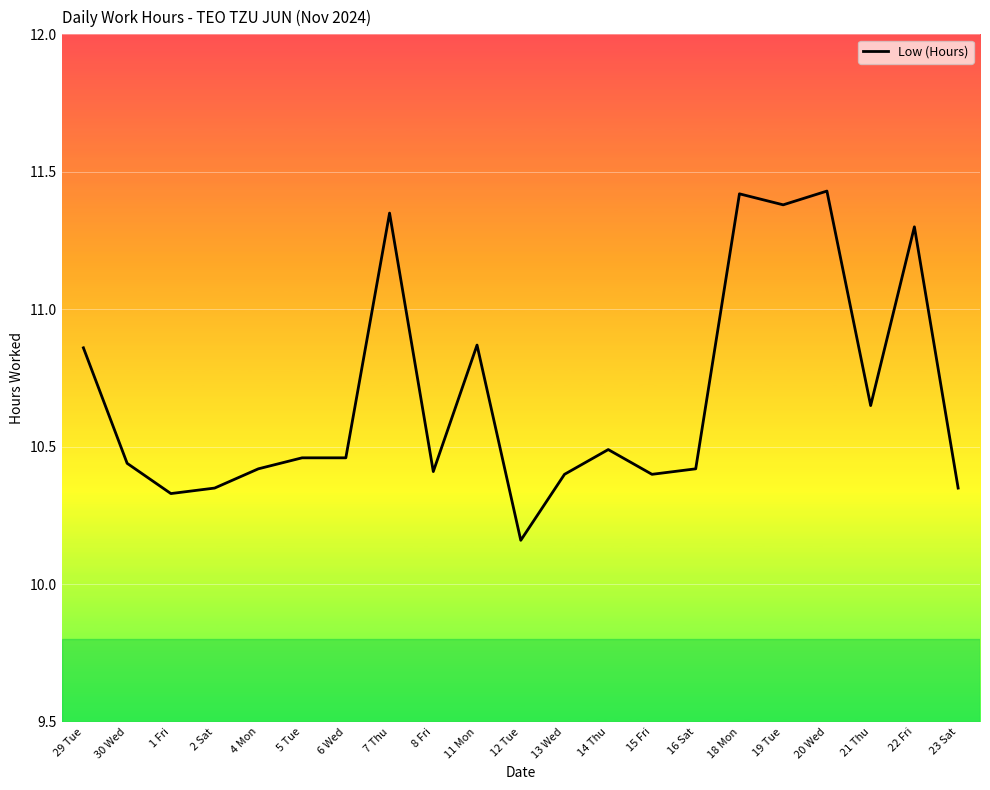

How many lines are shown in the chart?

1